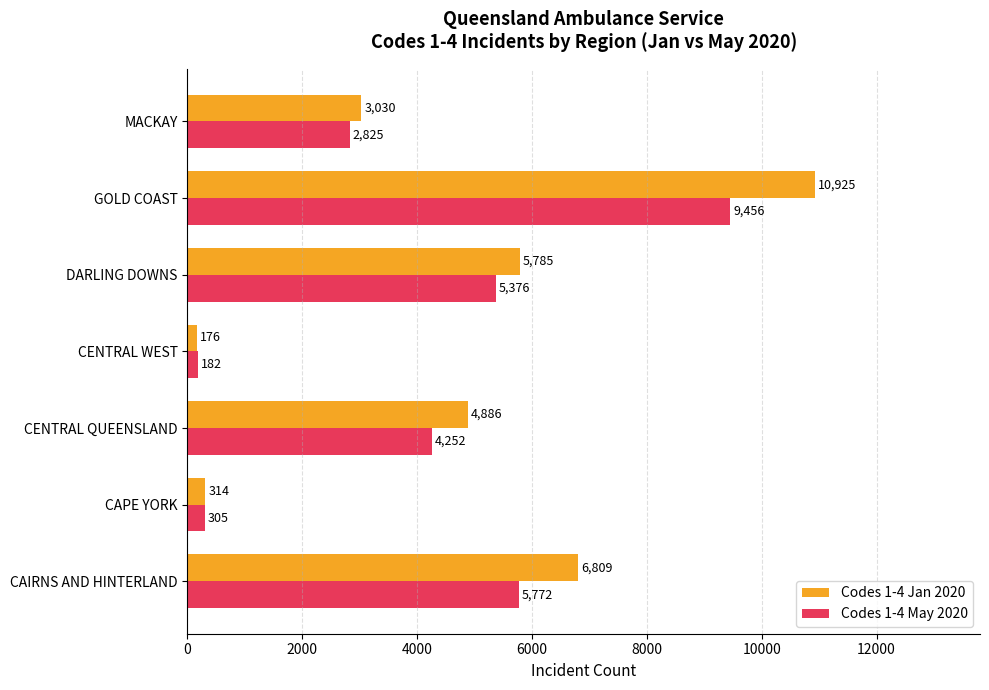

True or false: Codes 1-4 May 2020 has a value of 5772 at CAIRNS AND HINTERLAND.

True